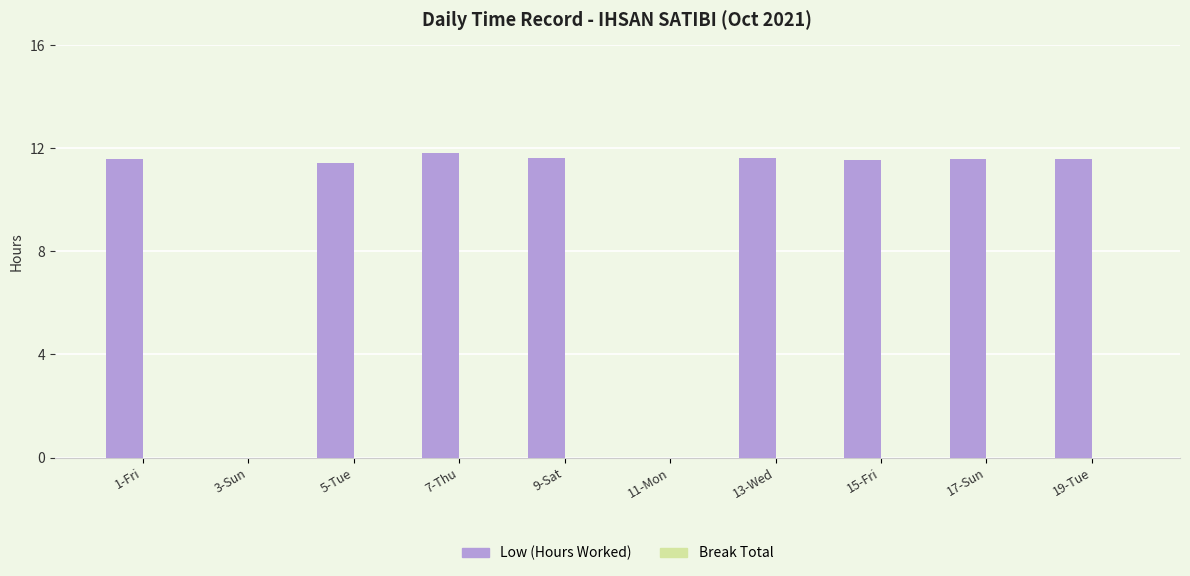

Reading right to left, extract all data points from this chart.

19-Tue=11.6	17-Sun=11.6	15-Fri=11.6	13-Wed=11.6	11-Mon=0.0	9-Sat=11.6	7-Thu=11.8	5-Tue=11.4	3-Sun=0.0	1-Fri=11.6